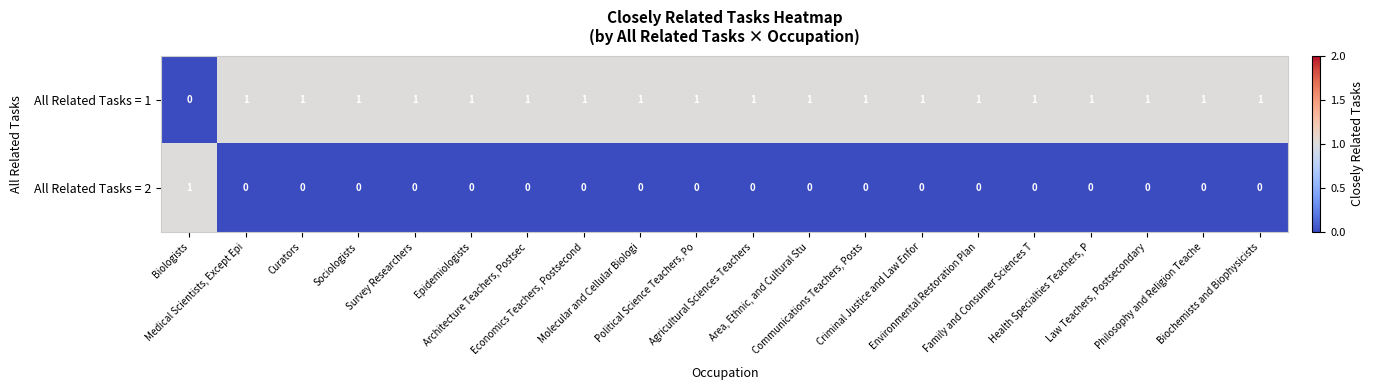

Which series has the largest total across all categories?

All Related Tasks = 1